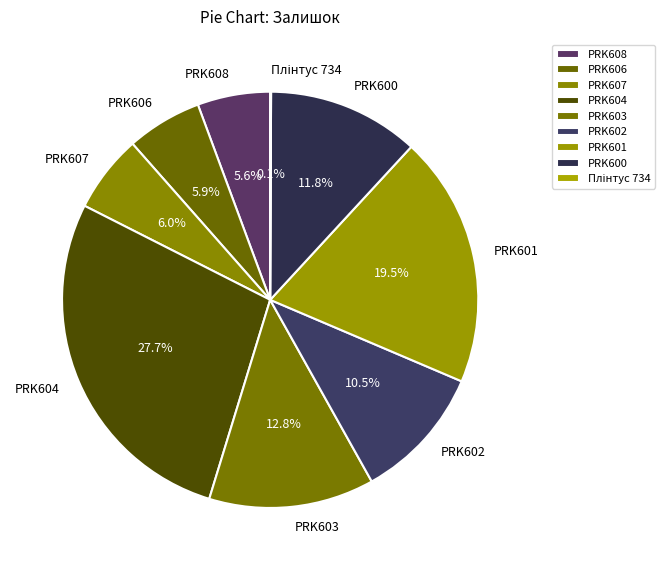

Combined, what portion of the pie is PRK602 and PRK604?

38.2%